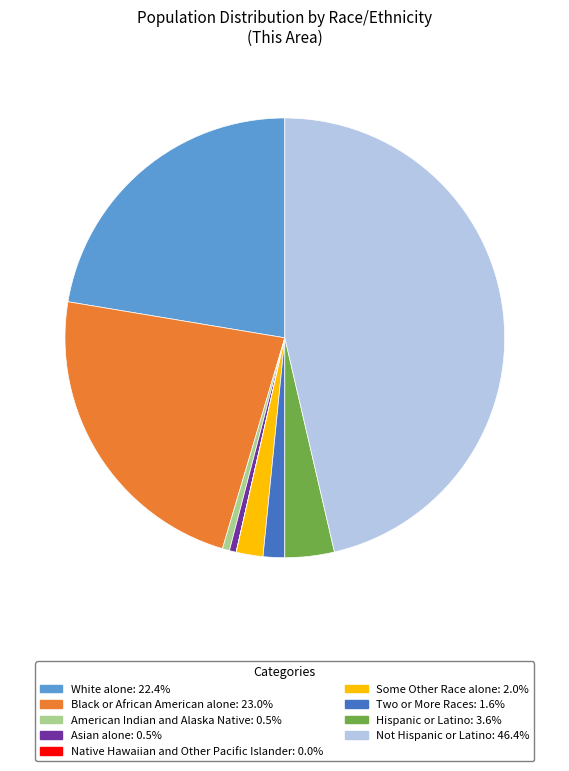

Which slice is the largest?

Not Hispanic or Latino